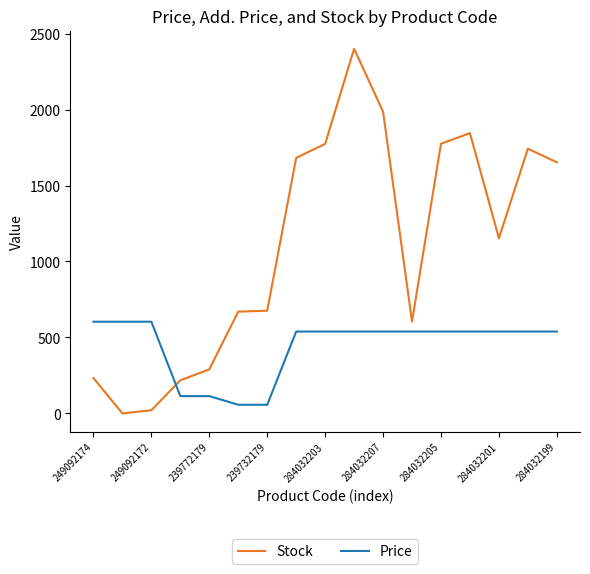

Which series has the widest spread of values?

Stock